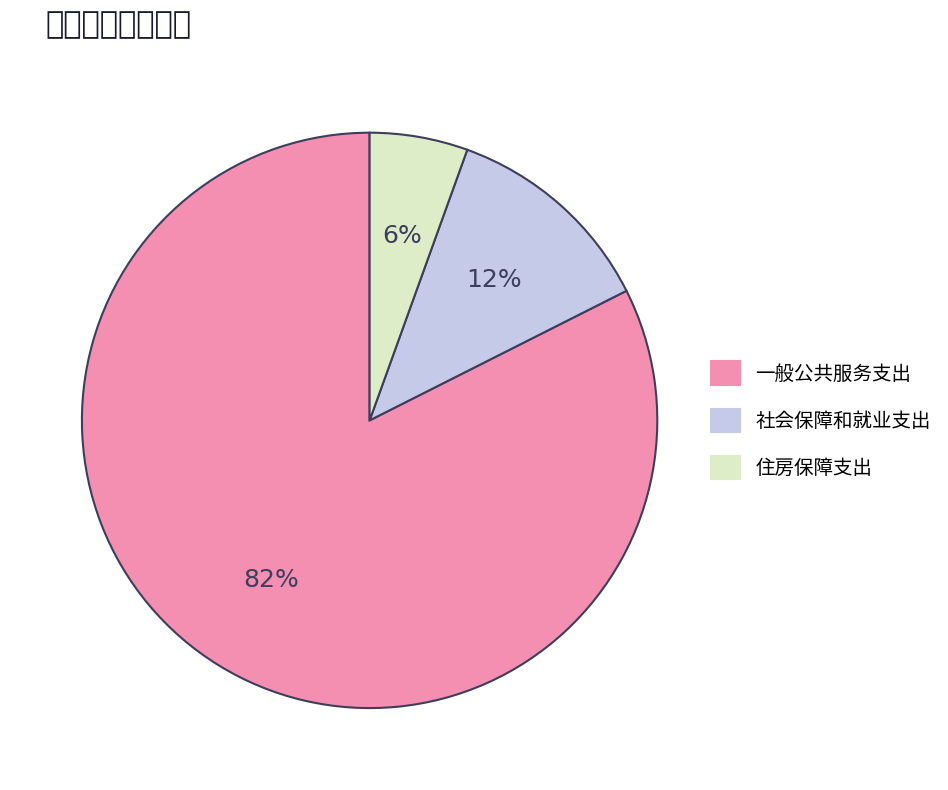

Is the sum of 社会保障和就业支出 and 一般公共服务支出 greater than half?

Yes